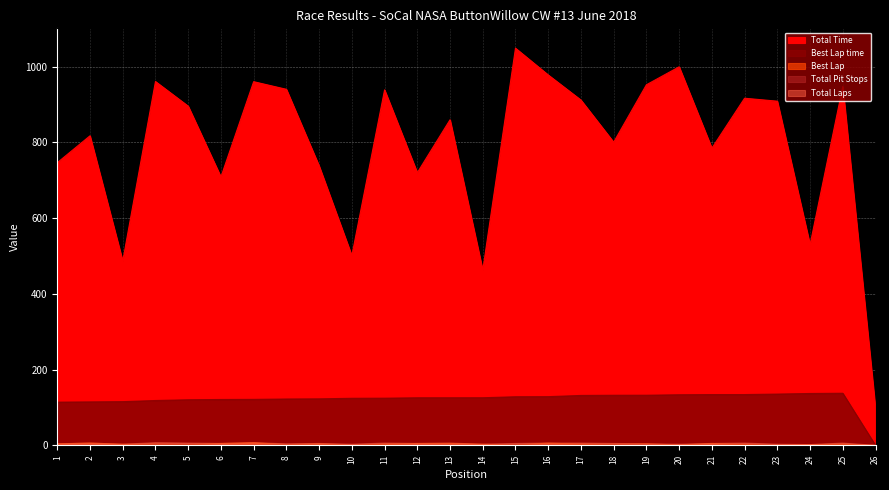

How many interior local peaks does the Best Lap time series have?

1